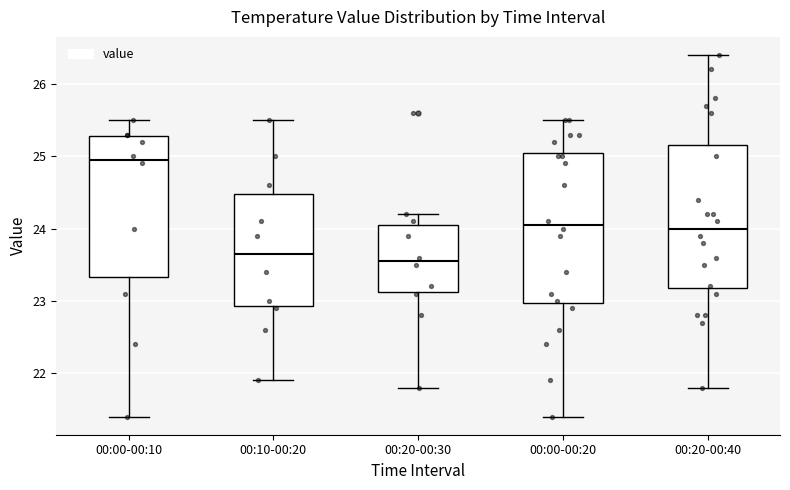

Where does the upper whisker of the box for 00:20-00:30 end on the y-axis? The values are not printed on the chart, so give them approximately, as read against the axis.

24.2